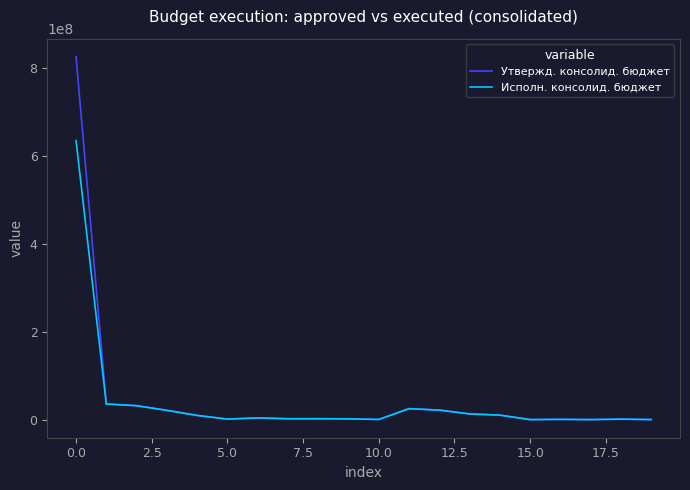

List the series in order of their peak value, lowest first.

Исполн. консолид. бюджет, Утвержд. консолид. бюджет